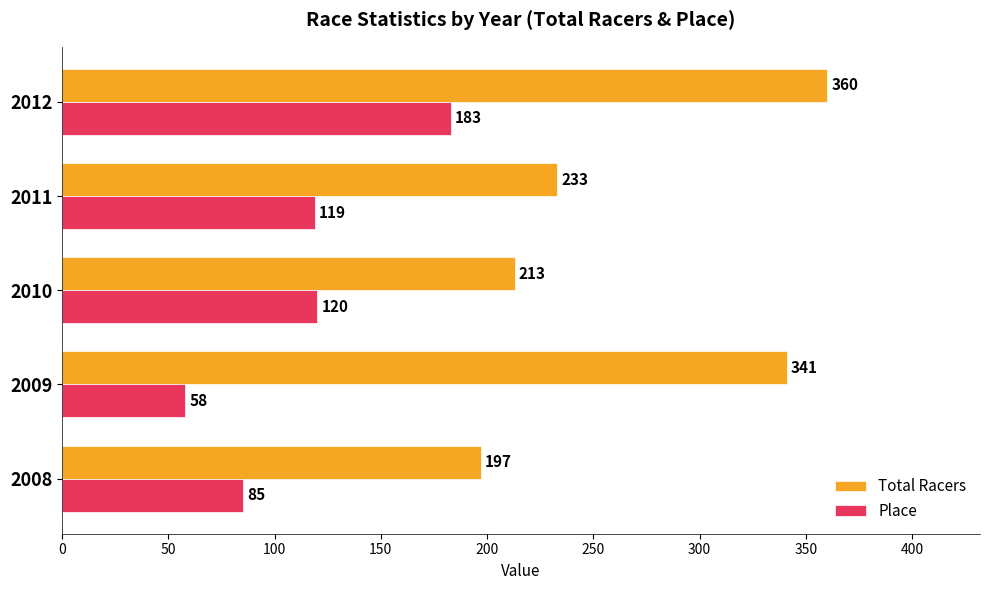

Between 2008 and 2010, which series saw the biggest shift?

Place